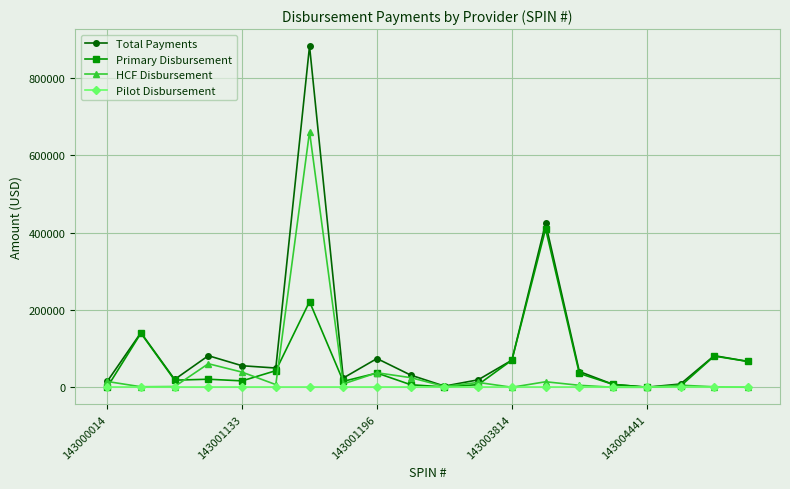

What is the value of the Total Payments point at the 16th from the left?

7422.6